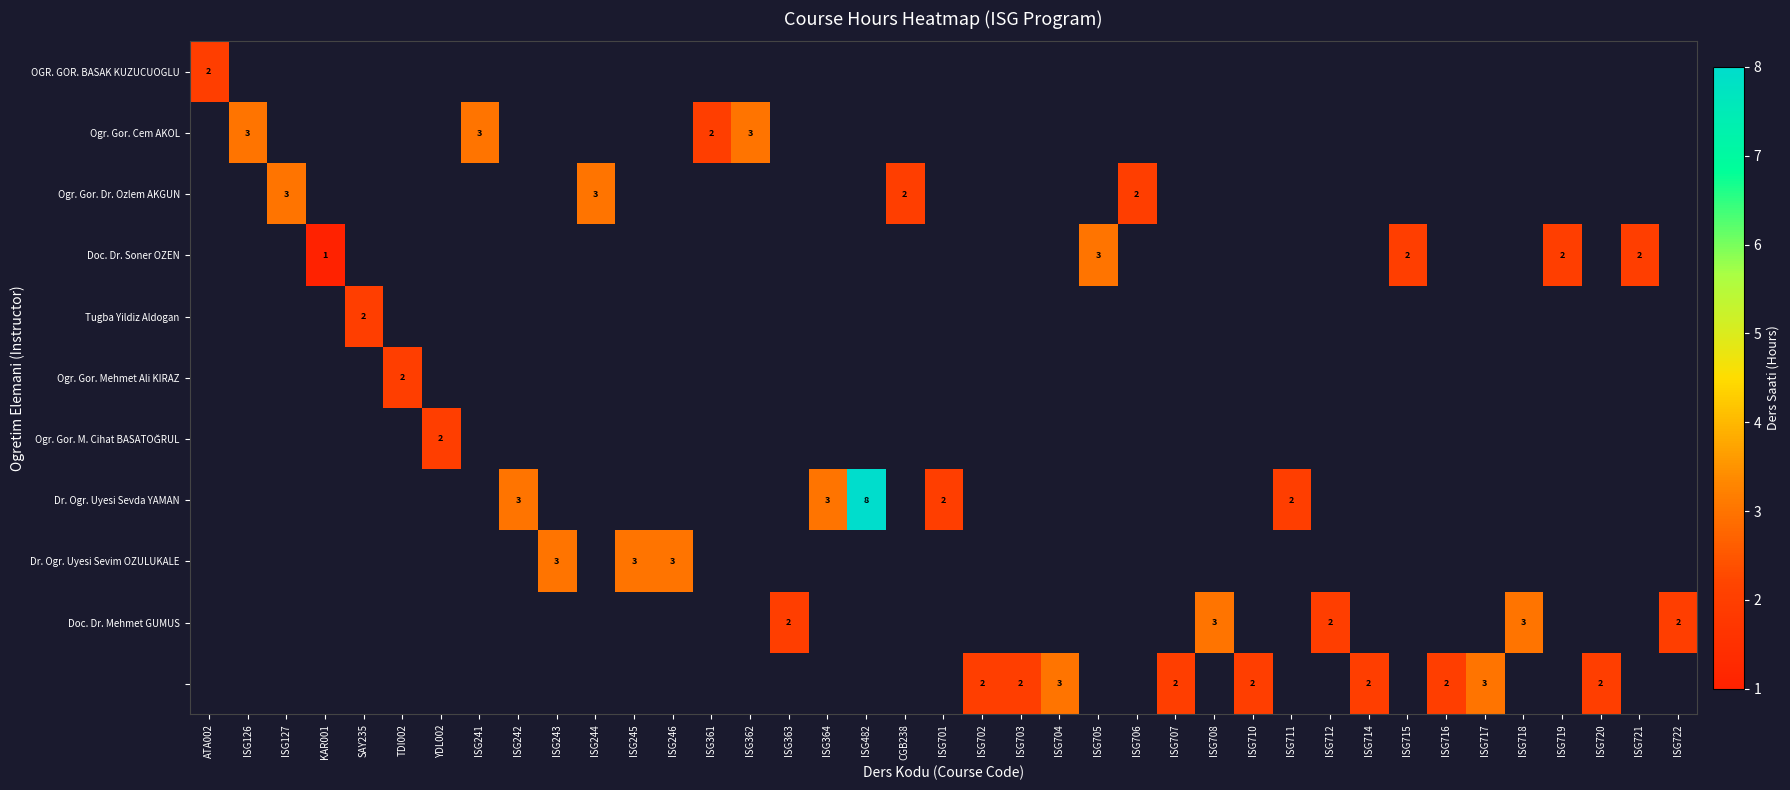

Between TDI002 and ISG711, which is larger?

ISG711